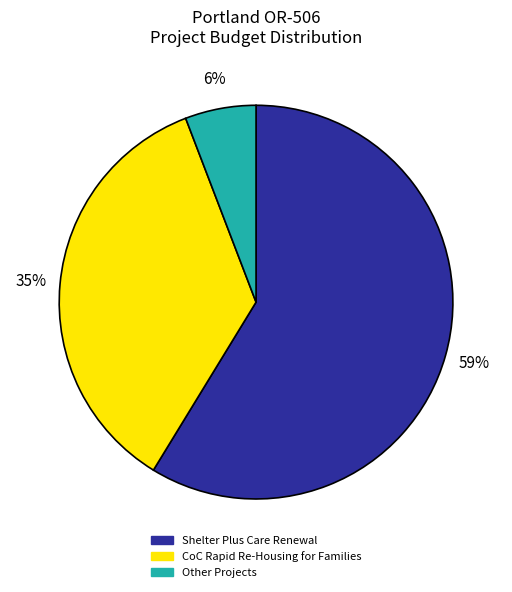

To the nearest percent, what is the difference between the largest and smallest slice percentages?

53%